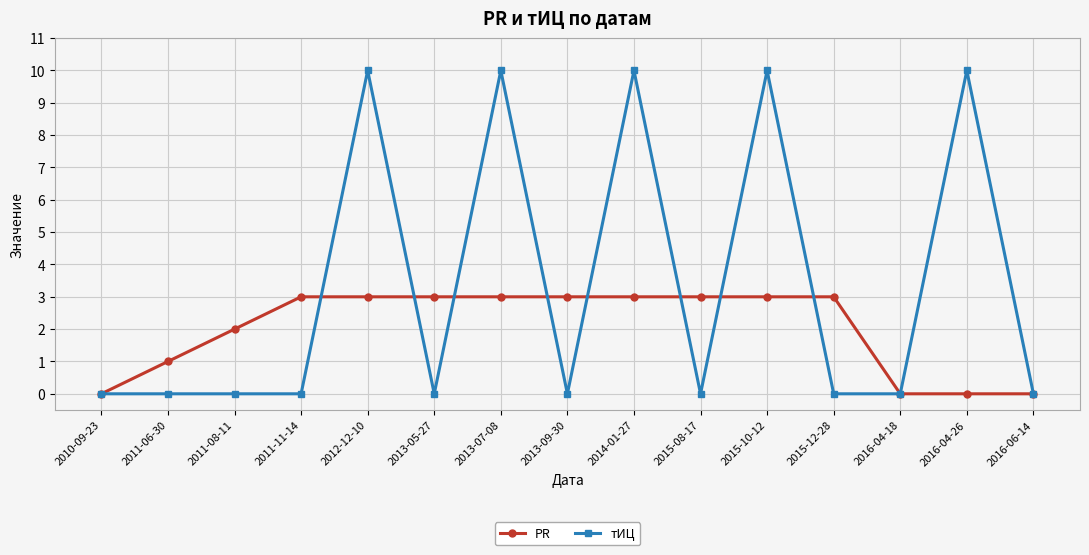

At how many categories does at least one series exceed 8?

5